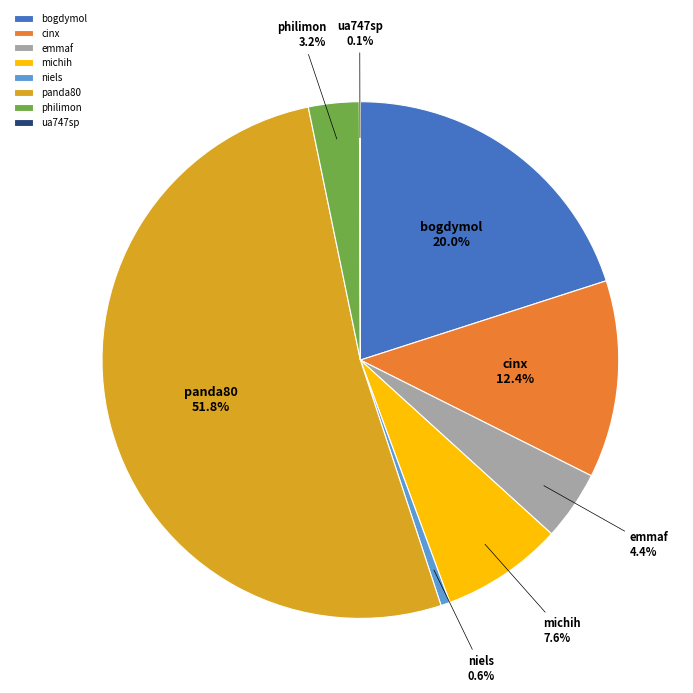

Is there any slice that represents more than half of the pie?

Yes